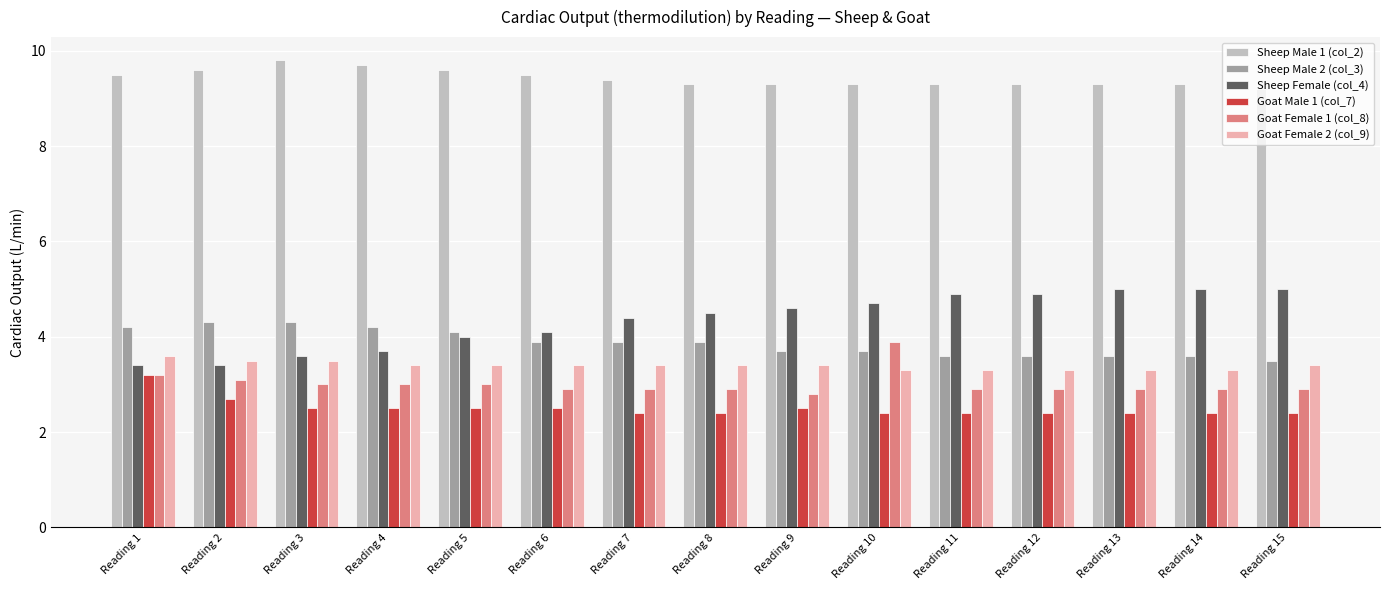

Which series has the widest spread of values?

Sheep Female (col_4)